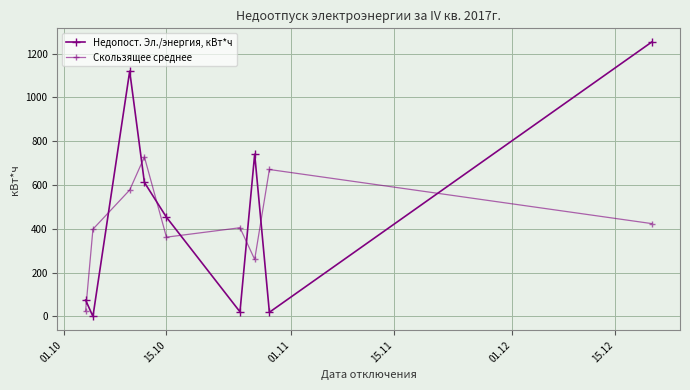

Rank the series by their maximum value, from highest to lowest.

Недопост. Эл./энергия, кВт*ч, Скользящее среднее